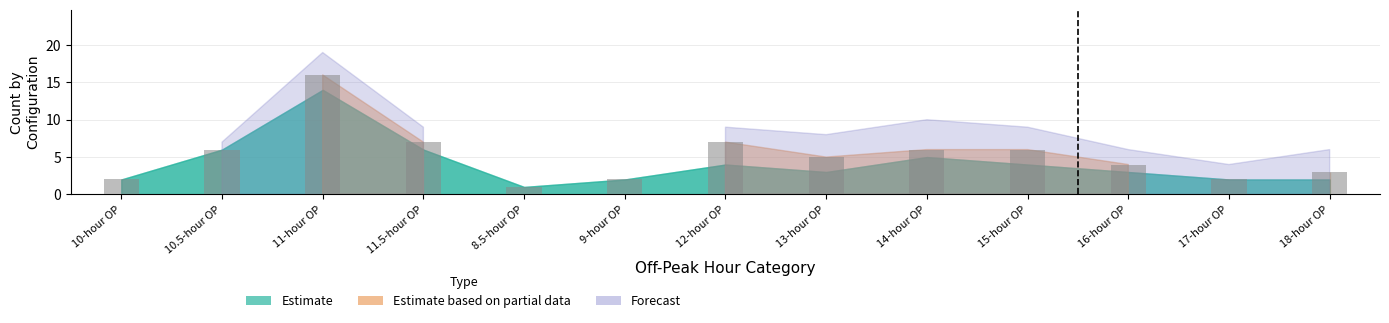

True or false: the data shows 16 at 11-hour OP.

True